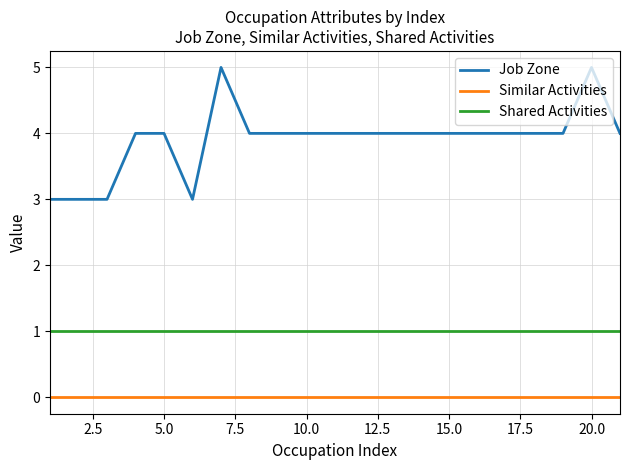

Which series has the widest spread of values?

Job Zone